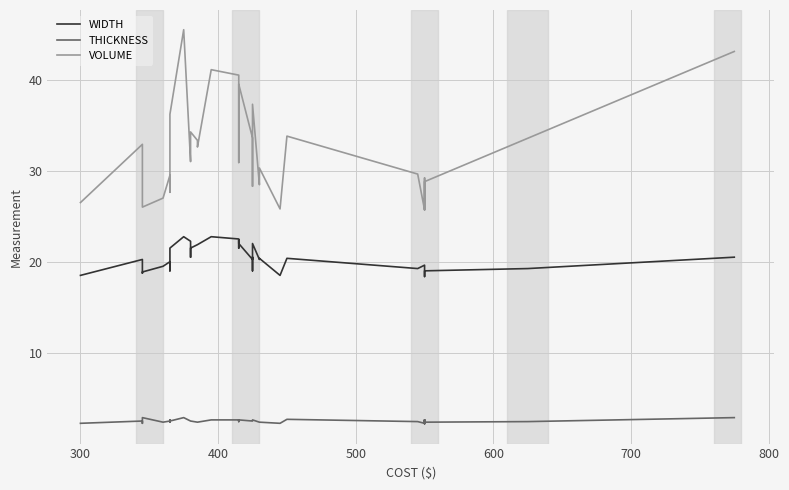

True or false: THICKNESS and WIDTH intersect in this chart.

False